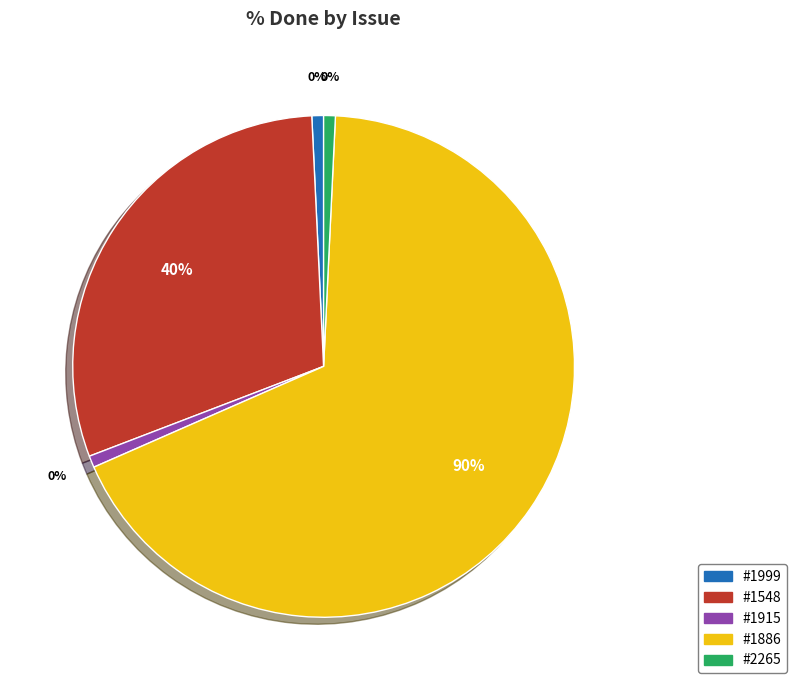

Rank the categories by value from lowest to highest.

#1999, #1915, #2265, #1548, #1886